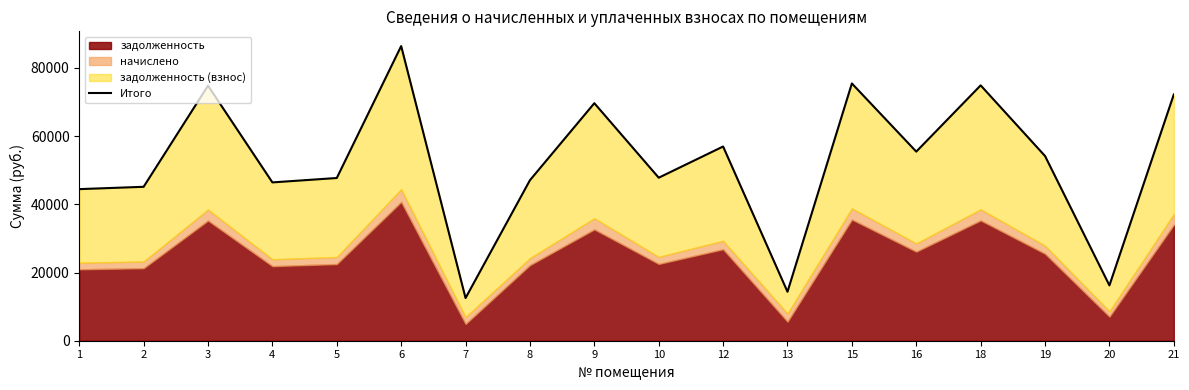

How many points are higher than both their immediate neighbors (excluding endpoints)?

6